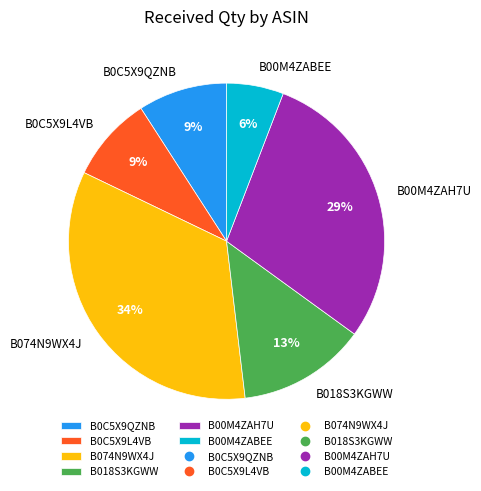

What percentage is the B074N9WX4J slice, to the nearest percent?

34%